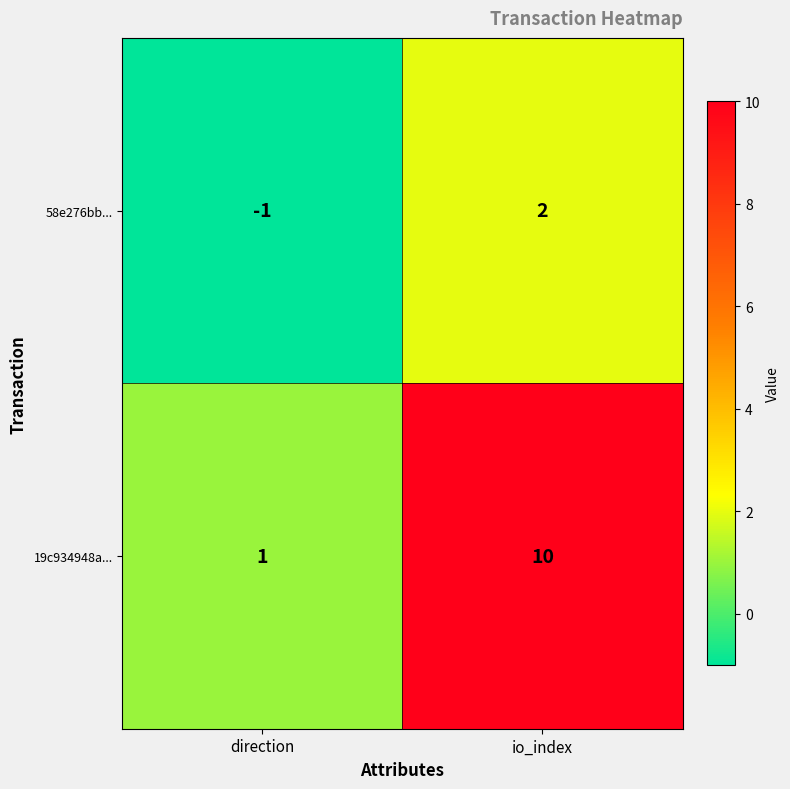

Reading right to left, list all the values displayed in this chart.

58e276bb...: io_index=2	direction=-1
19c934948a...: io_index=10	direction=1